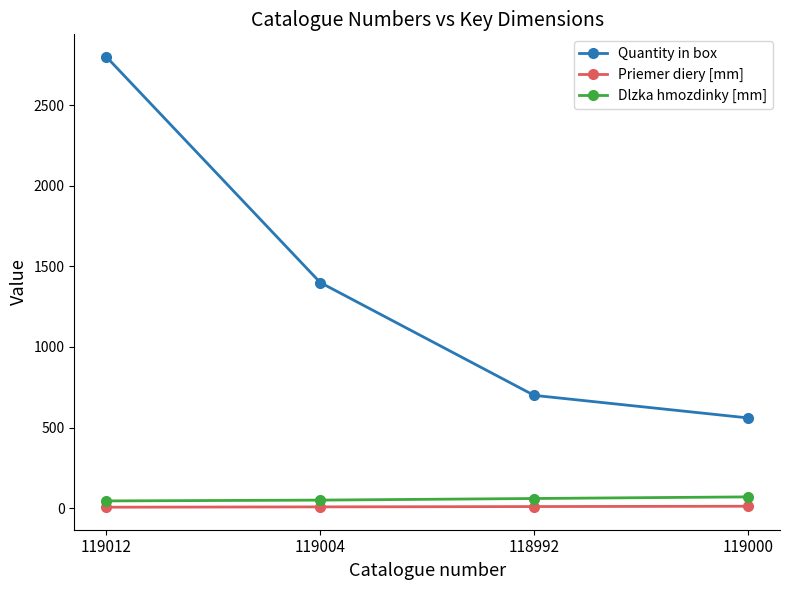

True or false: Priemer diery [mm] and Quantity in box cross at least once.

False